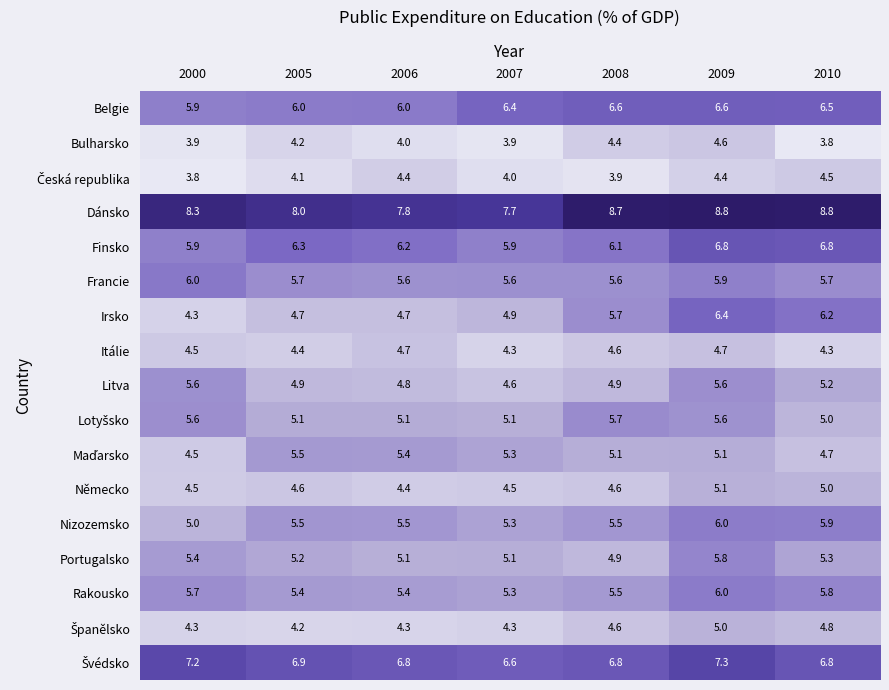

What is the lowest value of the Portugalsko series?

4.9